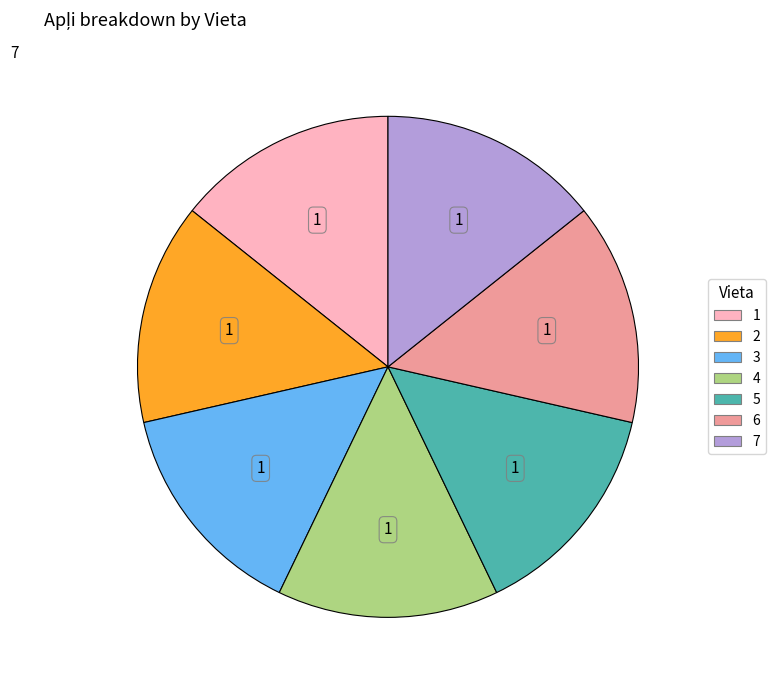

What is the ratio of the value at 7 to the value at 1?

1.0